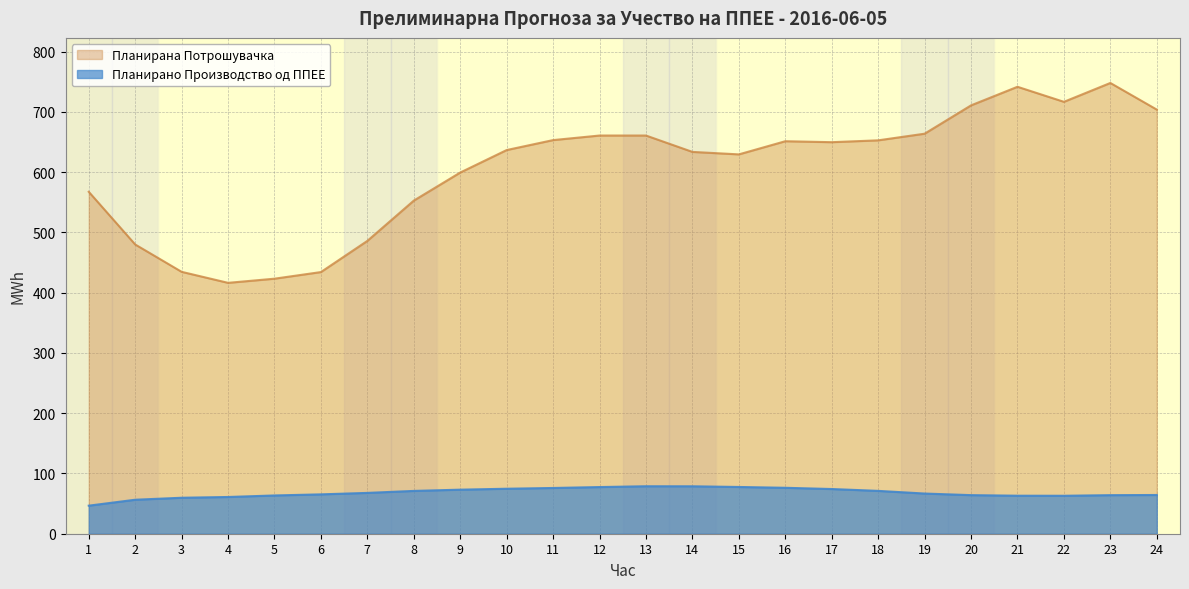

Reading right to left, list all the values displayed in this chart.

Планирано Производство од ППЕЕ: 24=64.3	23=64.0	22=63.0	21=63.1	20=64.1	19=66.7	18=71.1	17=74.2	16=76.2	15=77.6	14=78.7	13=78.8	12=77.5	11=75.9	10=74.7	9=73.1	8=71.1	7=67.8	6=65.3	5=63.5	4=61.0	3=59.7	2=56.4	1=46.6
Планирана Потрошувачка: 24=704.0	23=748.1	22=716.9	21=741.8	20=711.0	19=663.9	18=652.9	17=649.9	16=651.5	15=629.6	14=633.7	13=660.9	12=660.9	11=653.3	10=636.8	9=599.5	8=552.9	7=486.0	6=434.3	5=423.3	4=416.4	3=434.7	2=480.1	1=567.5